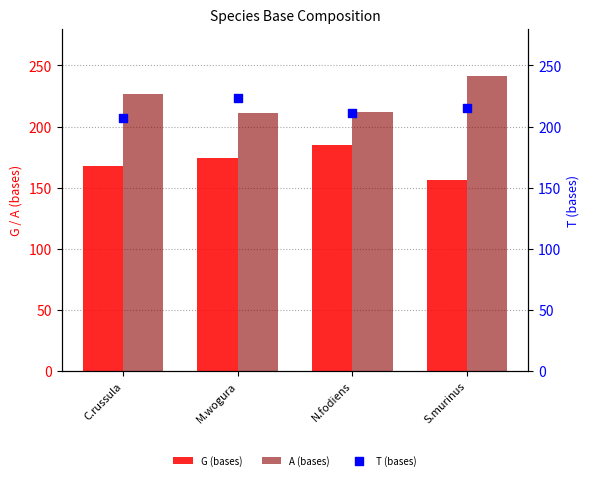

At which category is the sum across all series the highest?

S.murinus